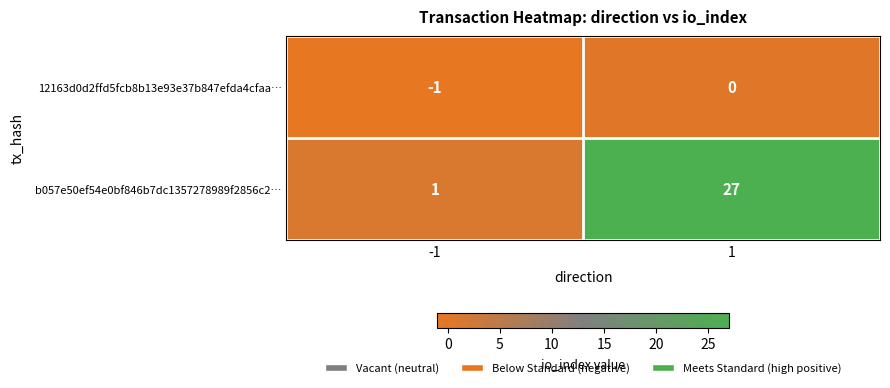

Rank the series at -1 from highest to lowest value.

b057e50ef54e0bf846b7dc1357278989f2856c2…, 12163d0d2ffd5fcb8b13e93e37b847efda4cfaa…